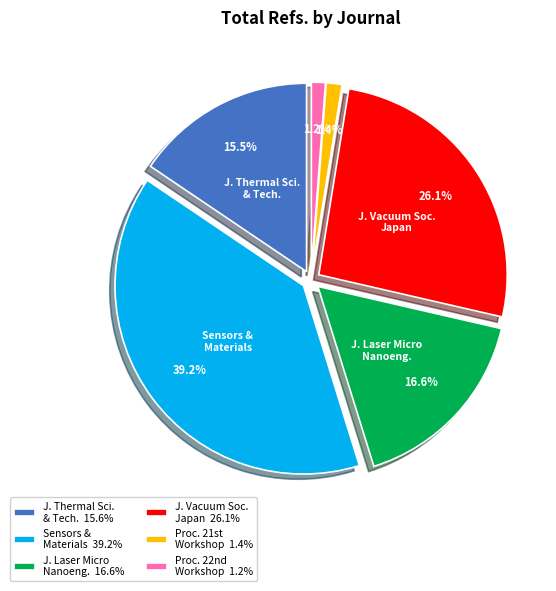

How much of the chart is everything except Sensors & Materials 39.2%?

60.8%